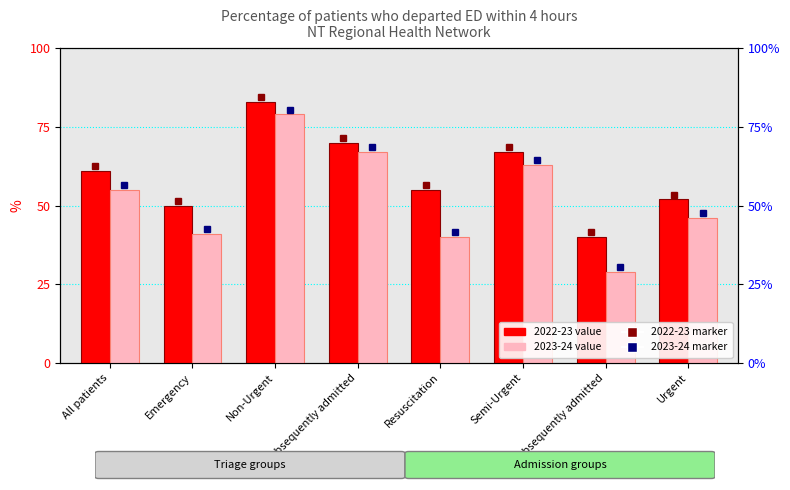

What is the average value of the 2022-23 series?

60